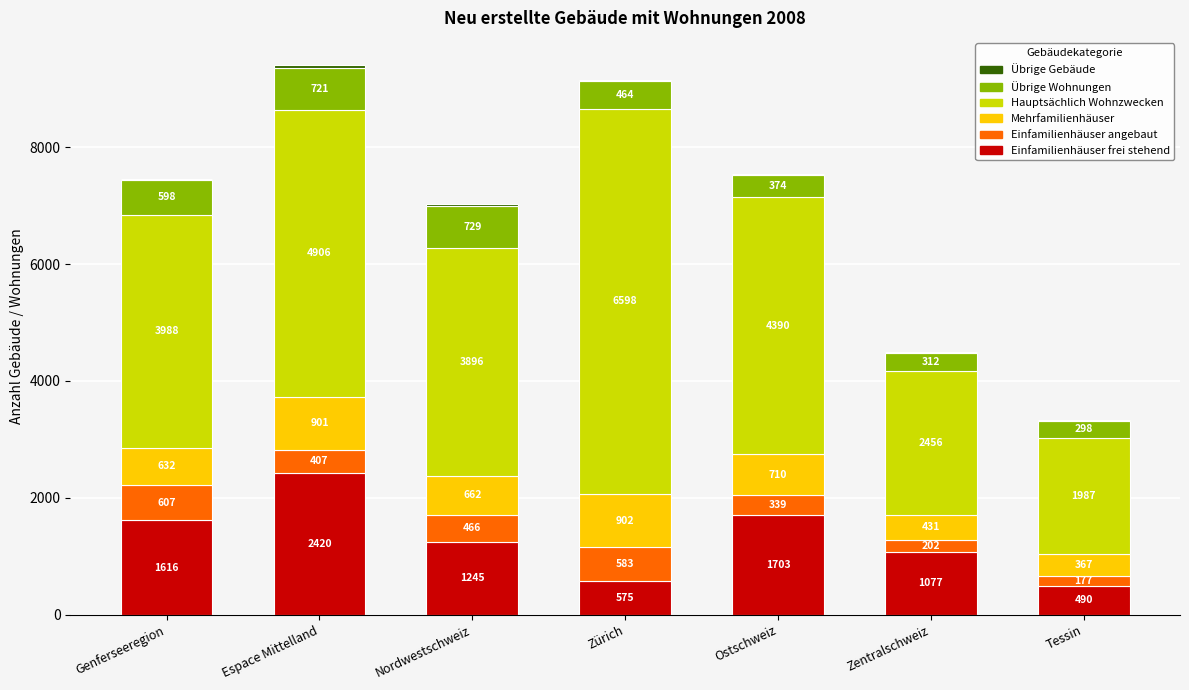

True or false: Einfamilienhäuser frei stehend has a value of 455 at Nordwestschweiz.

False